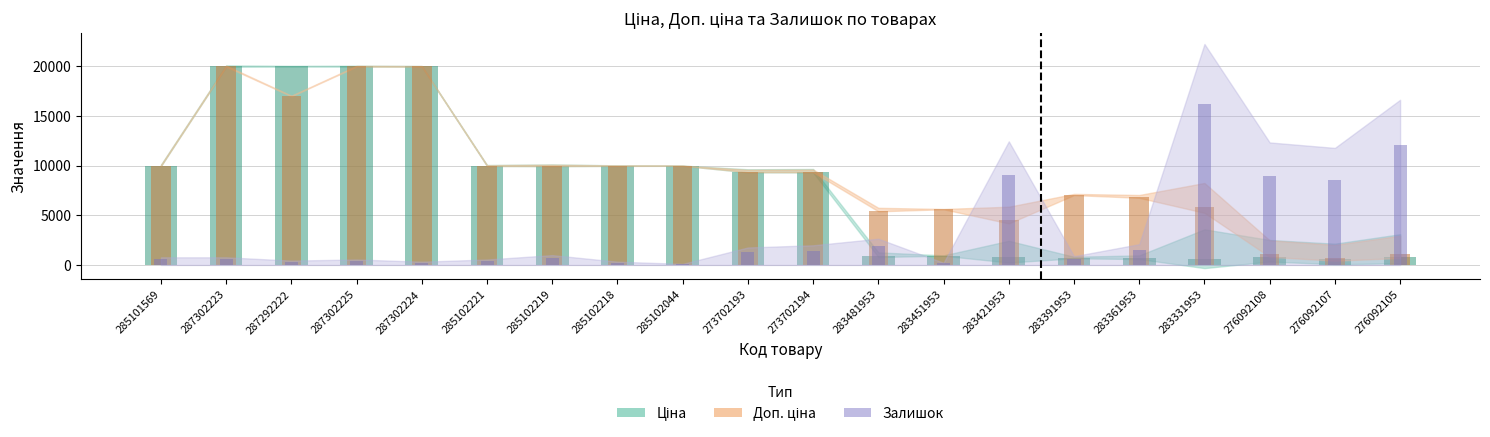

How many values in the Ціна series exceed 9383?

11